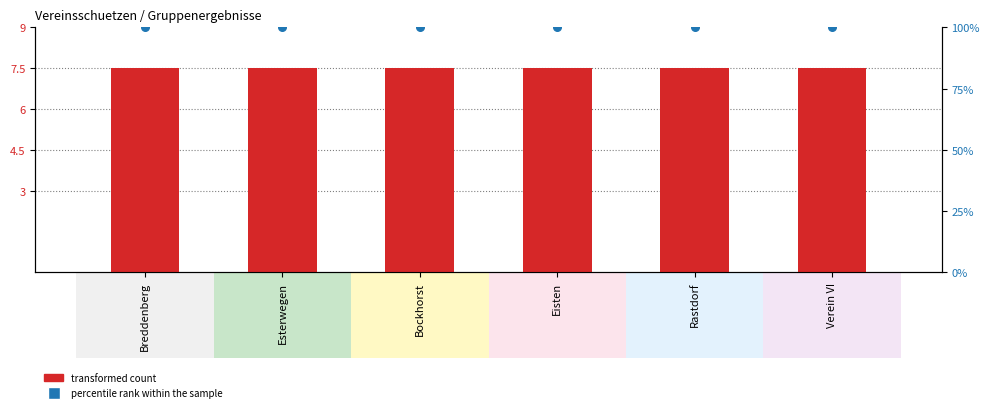

Which series has the largest Y range (max minus min)?

transformed count